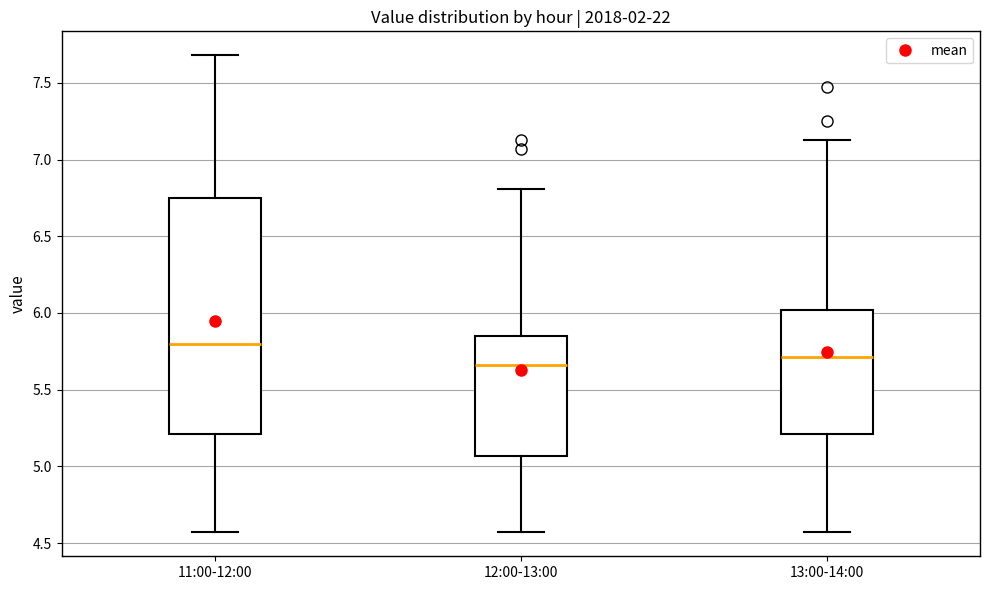

Which box is the tallest, from its lower edge to its upper edge?

11:00-12:00